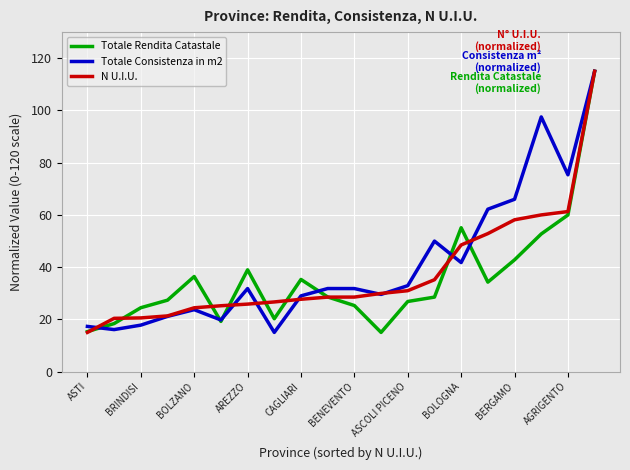

Is this an area chart (filled region under the line)?

No